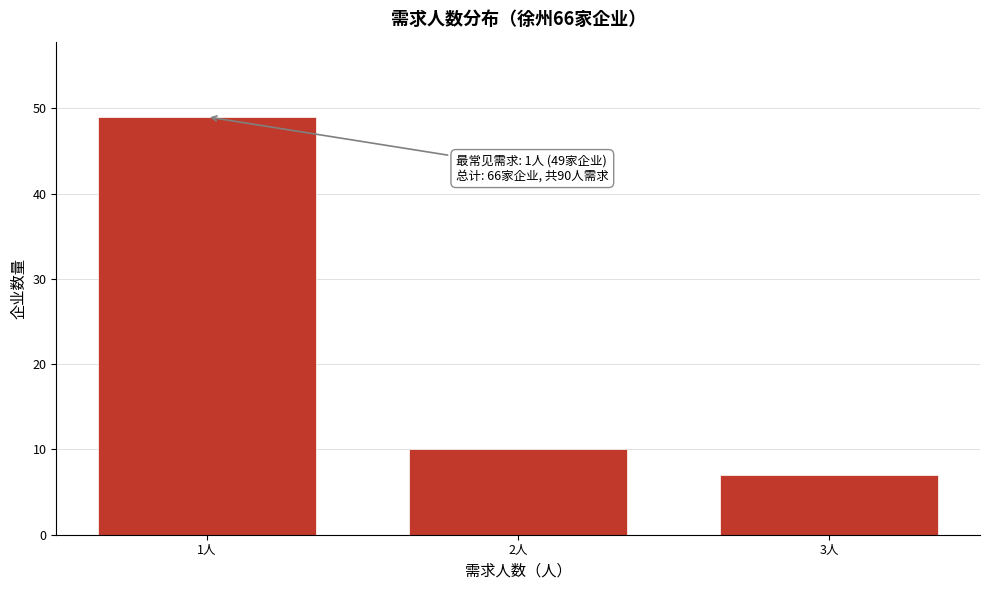

Reading right to left, what are all the values shown in this chart?

7	10	49